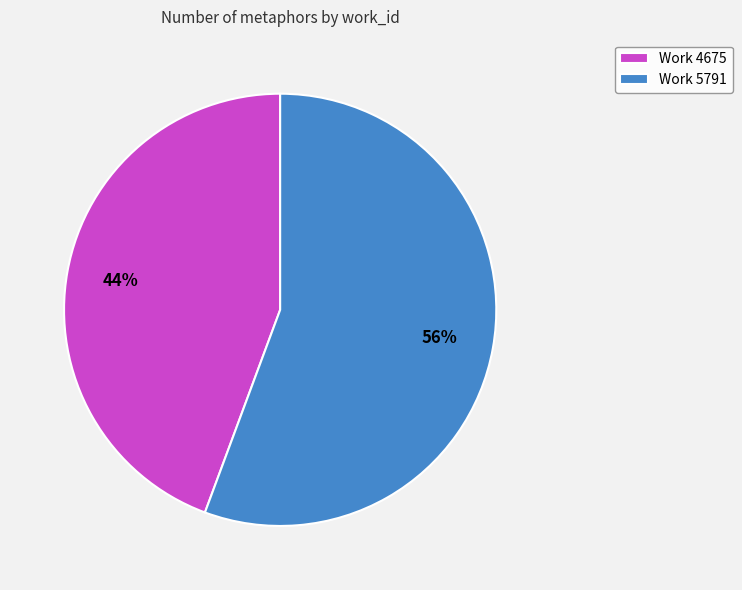

Count the number of slices in the pie.

2